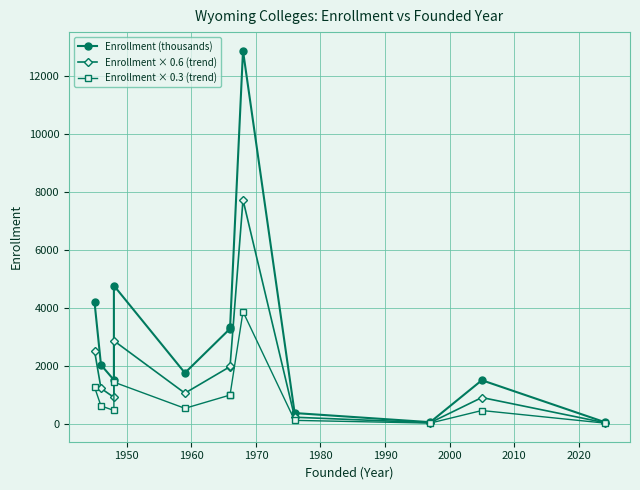

What is the difference between the highest and lowest values at 1950?

1416.8